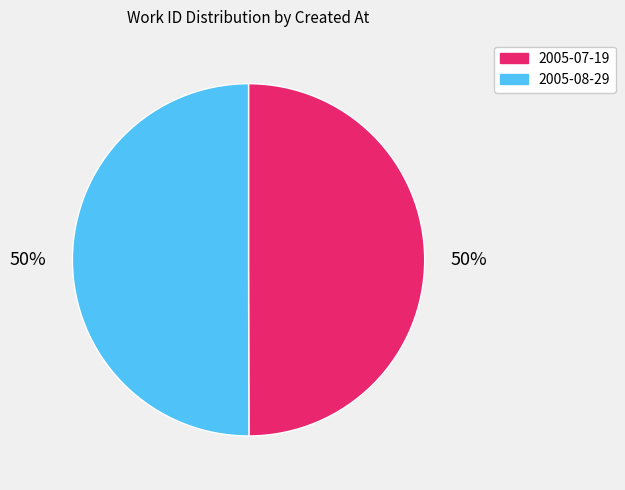

Is the sum of 2005-08-29 and 2005-07-19 greater than half?

Yes